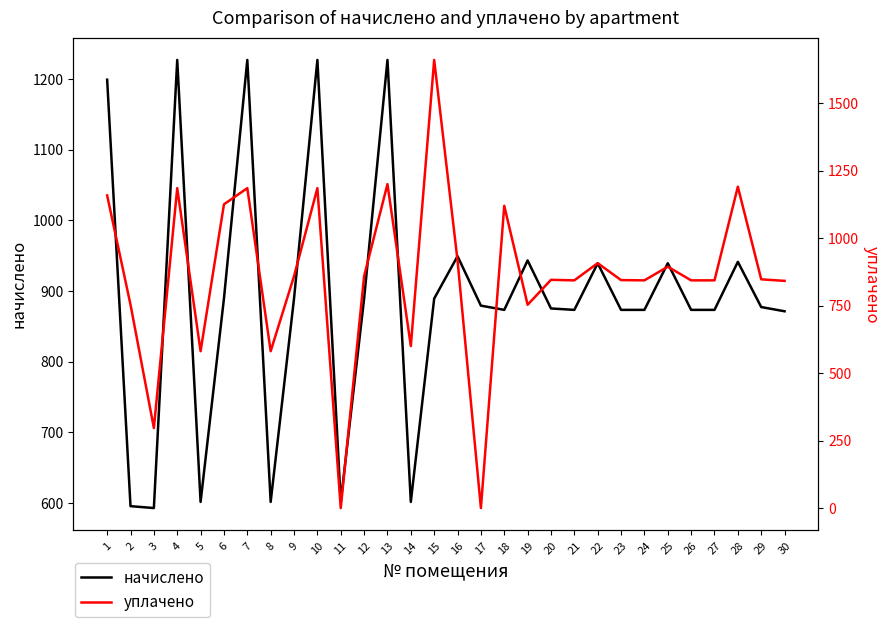

Rank the series by their average value, from highest to lowest.

начислено, уплачено